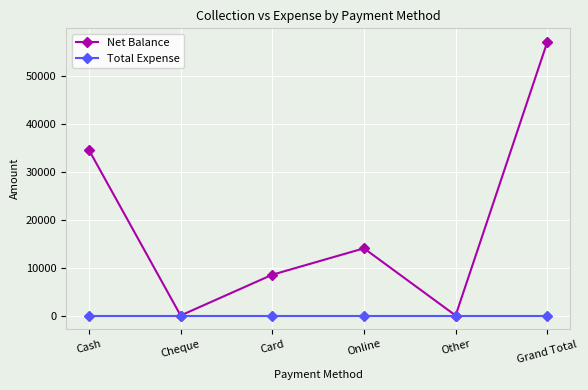

What is the value of the Net Balance point at the 4th from the left?

14000